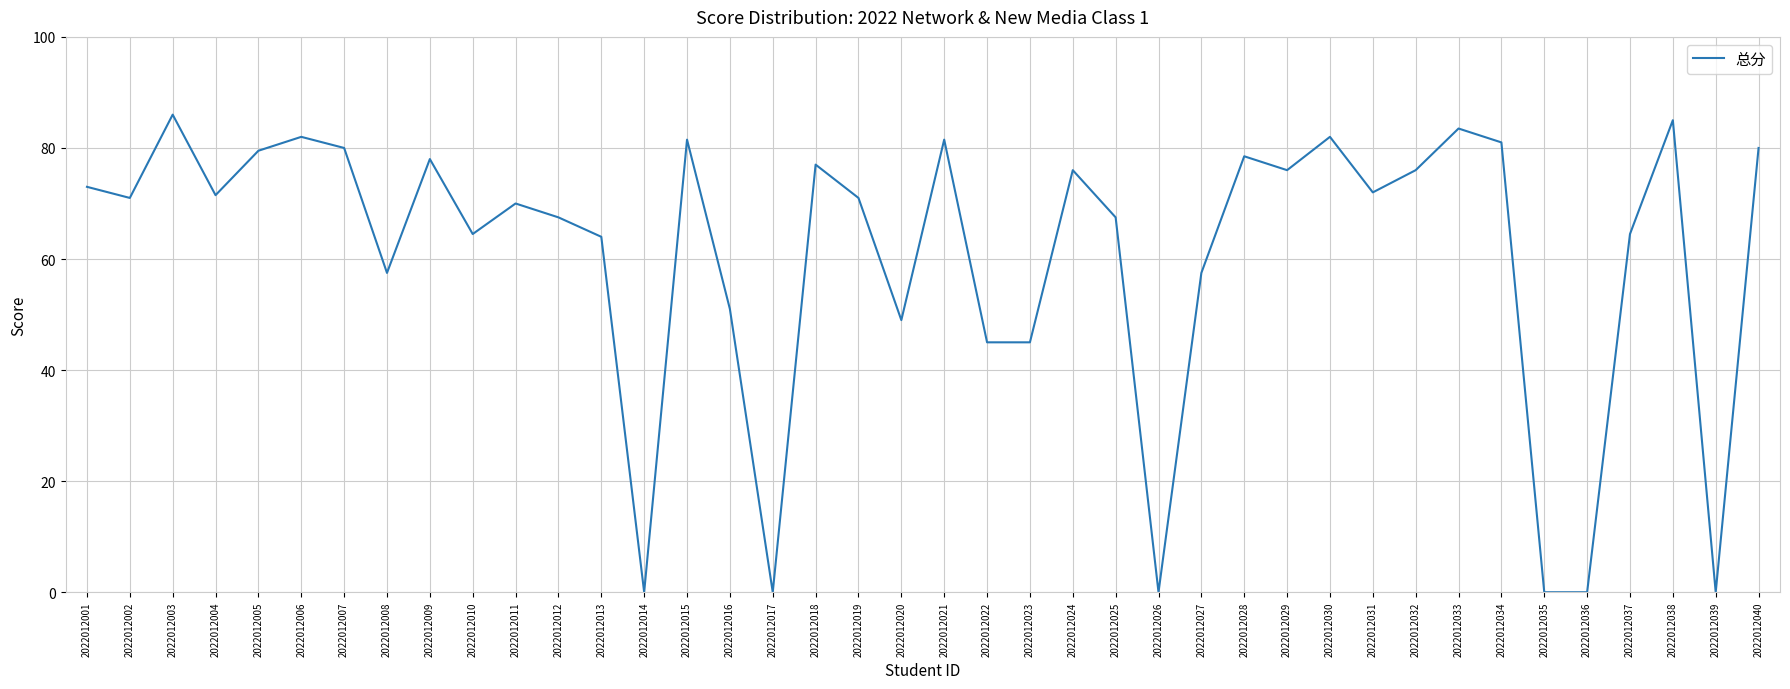

Where does the data first go above 71?

2022012001